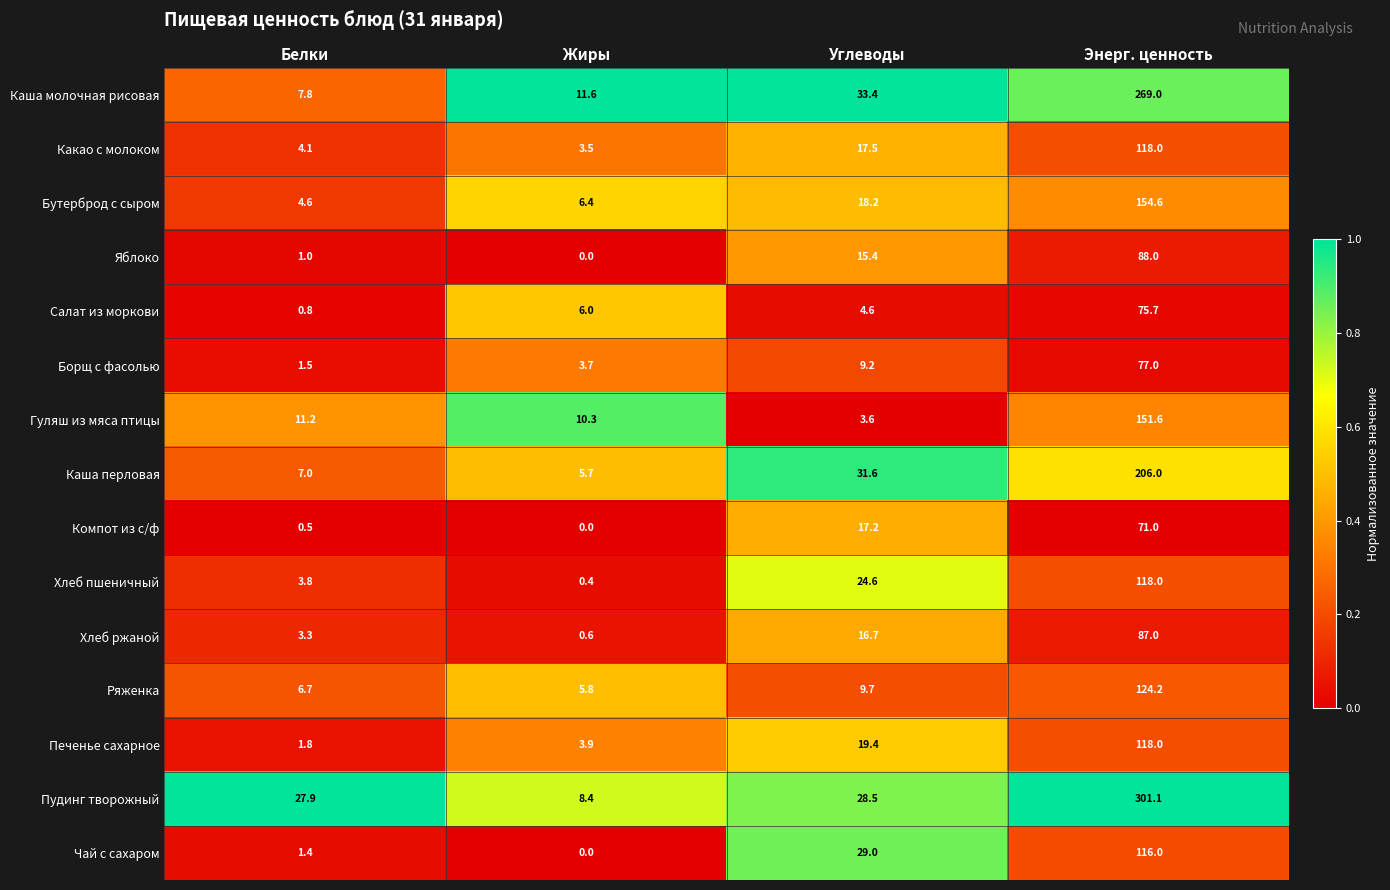

Rank the categories by Яблоко value from highest to lowest.

Энерг. ценность, Углеводы, Белки, Жиры